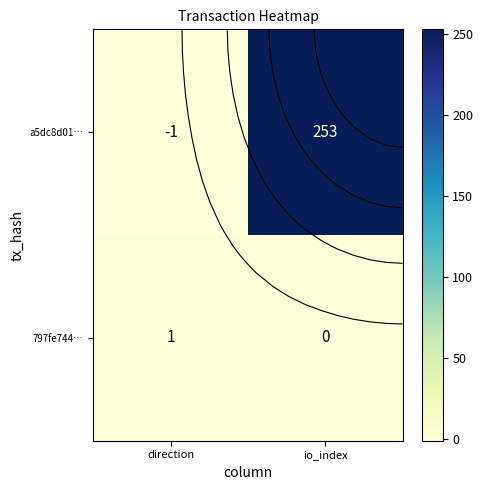

Rank the categories by 797fe744… value from lowest to highest.

io_index, direction